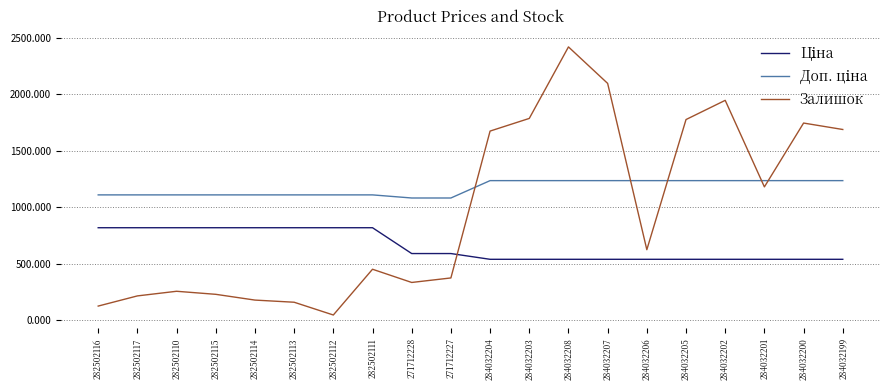

What is the total value across all series at 271712227?

2045.6